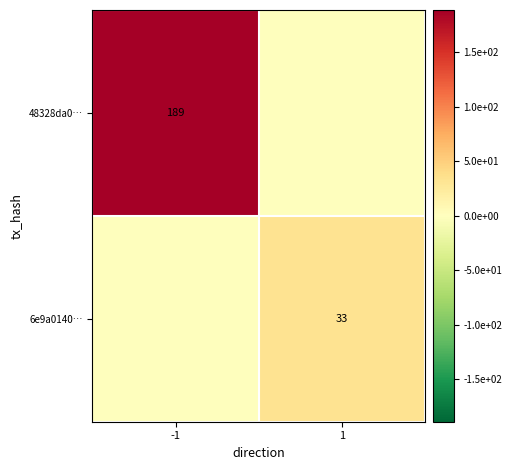

Is it true that 6e9a0140… equals 21 at 1?

False